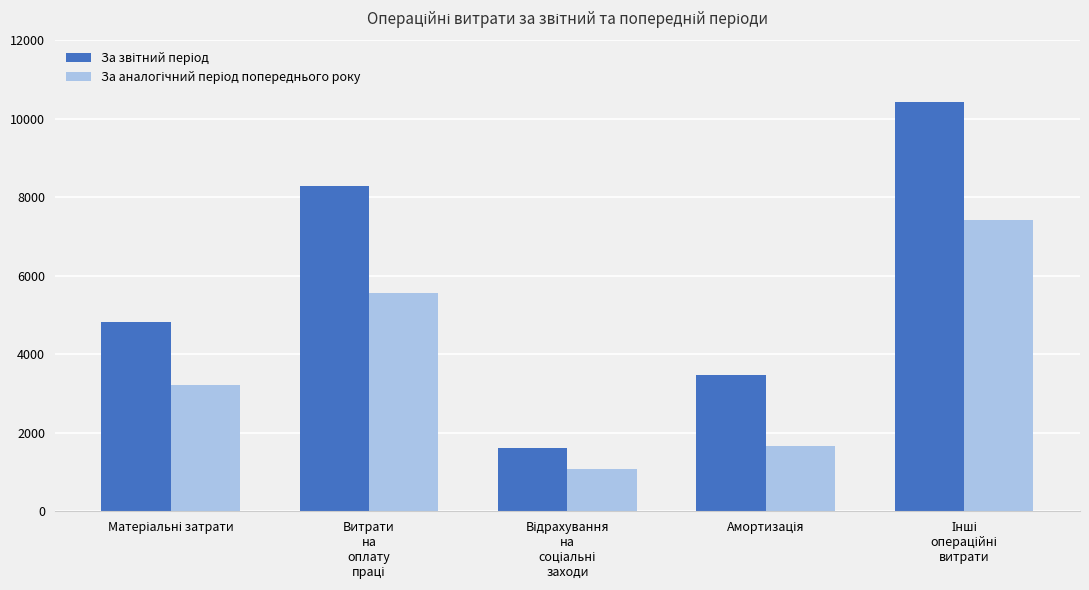

What is the greatest value displayed?

10426